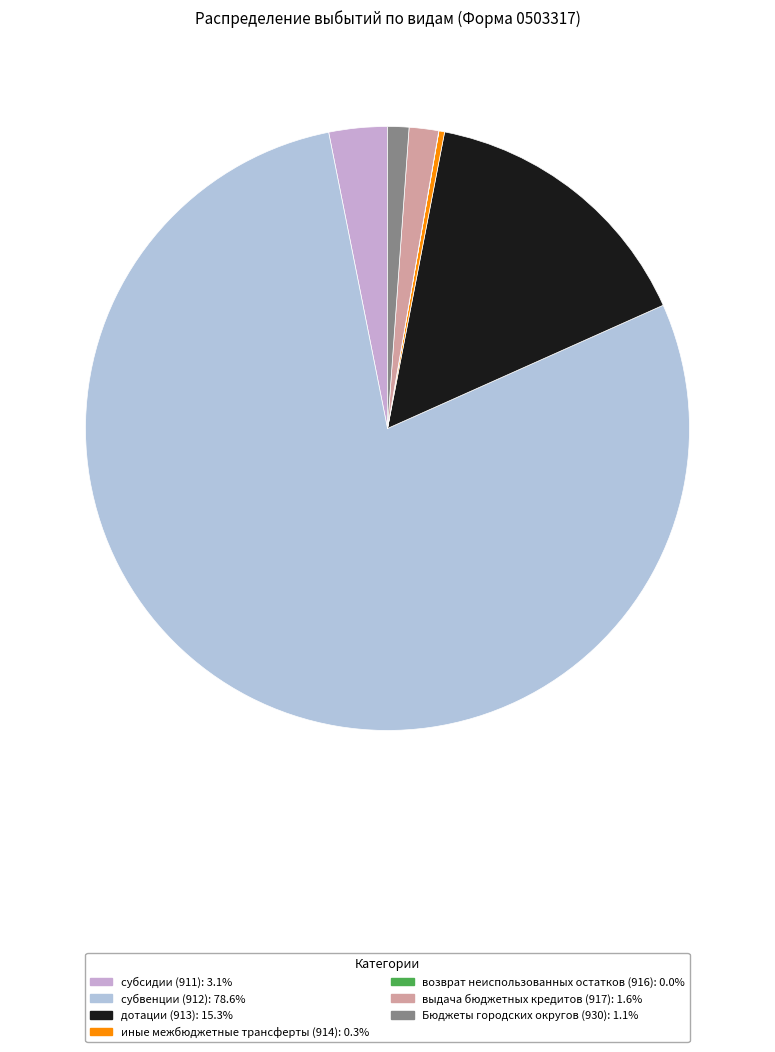

To the nearest percent, what is the average slice percentage?

14%